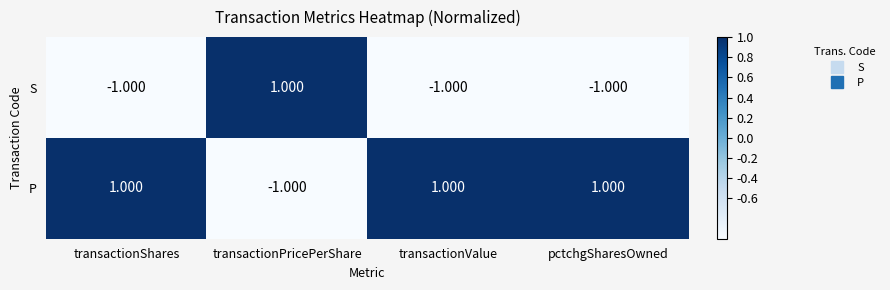

What is the spread (max minus min) of values at transactionPricePerShare?

2